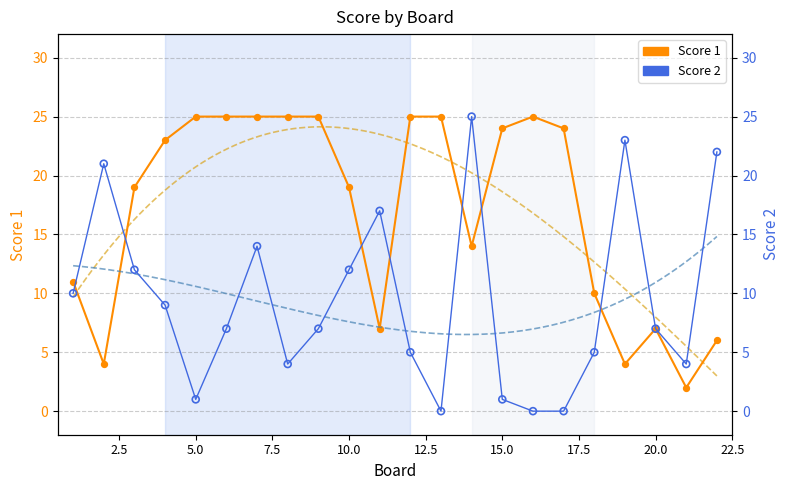

Which series reaches the minimum Y coordinate?

Score 2